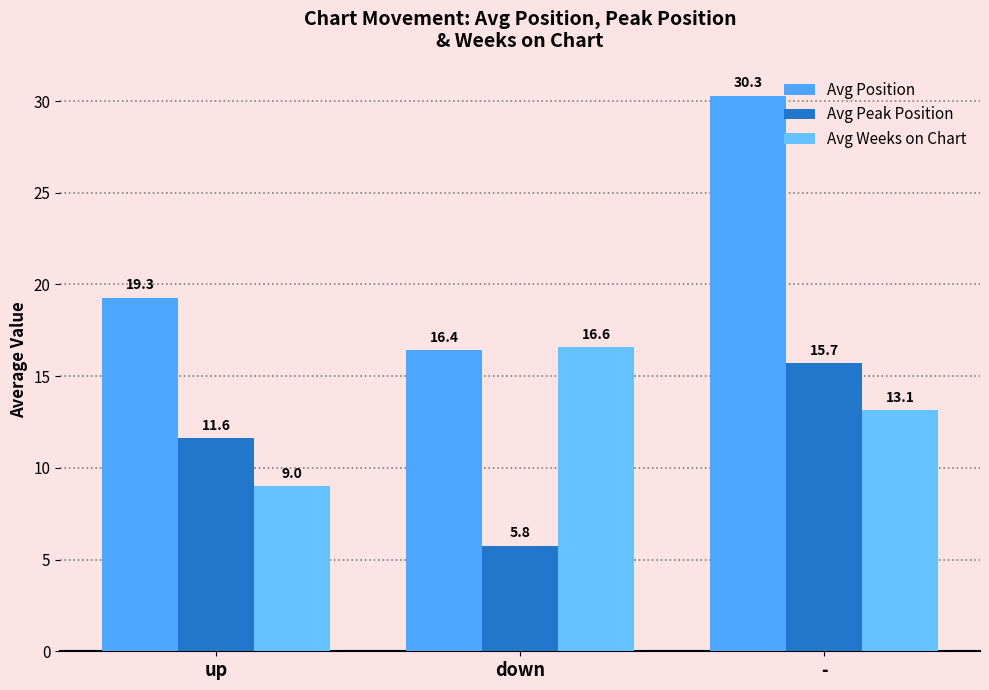

What is the total value across all series at up?

39.9